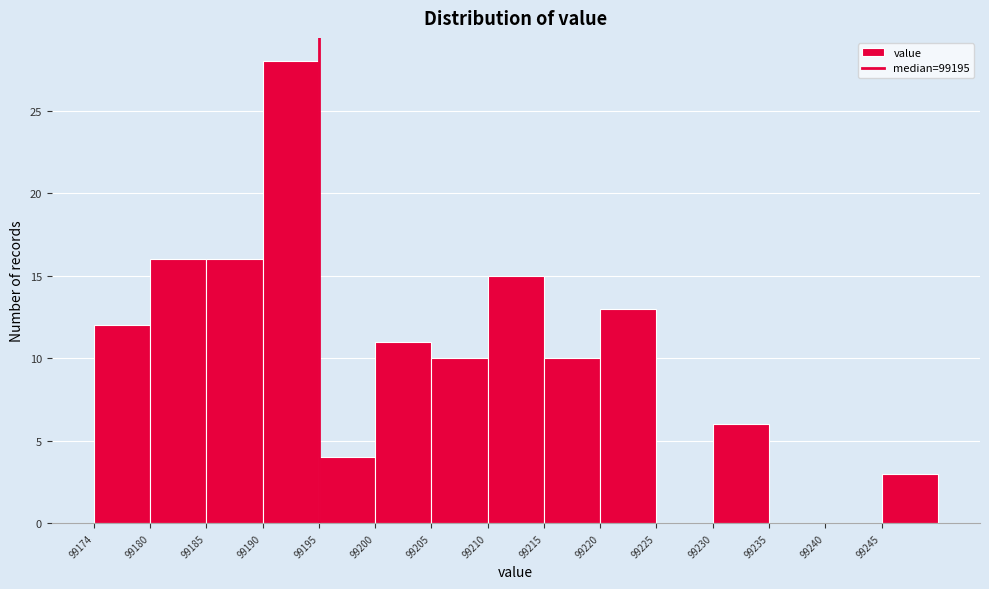

Reading left to right, what are all the values shown in this chart?

99174=12	99180=16	99185=16	99190=28	99195=4	99200=11	99205=10	99210=15	99215=10	99220=13	99225=0	99230=6	99235=0	99240=0	99245=3